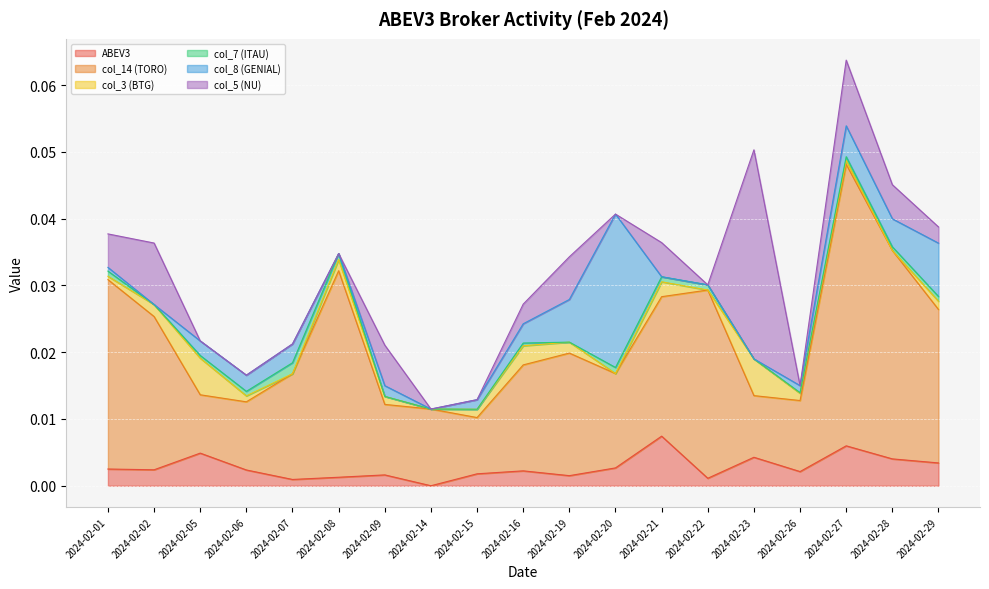

How many values in col_3 (BTG) are above zero?

14